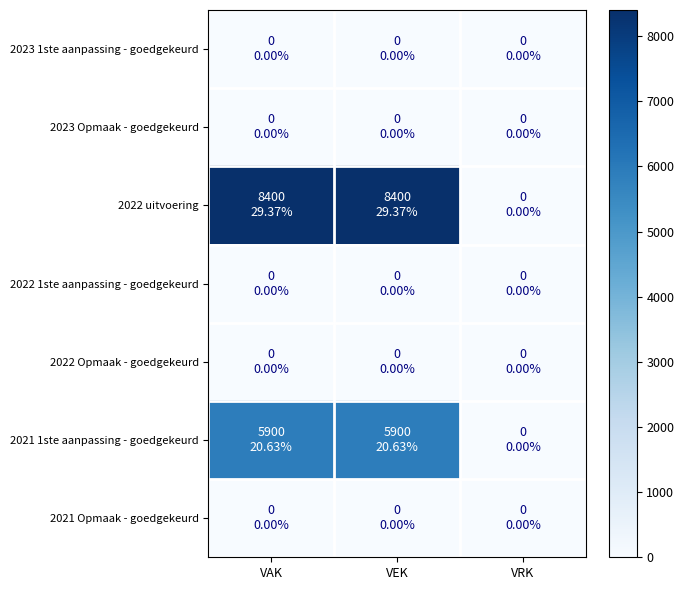

How many distinct data groups are displayed?

7